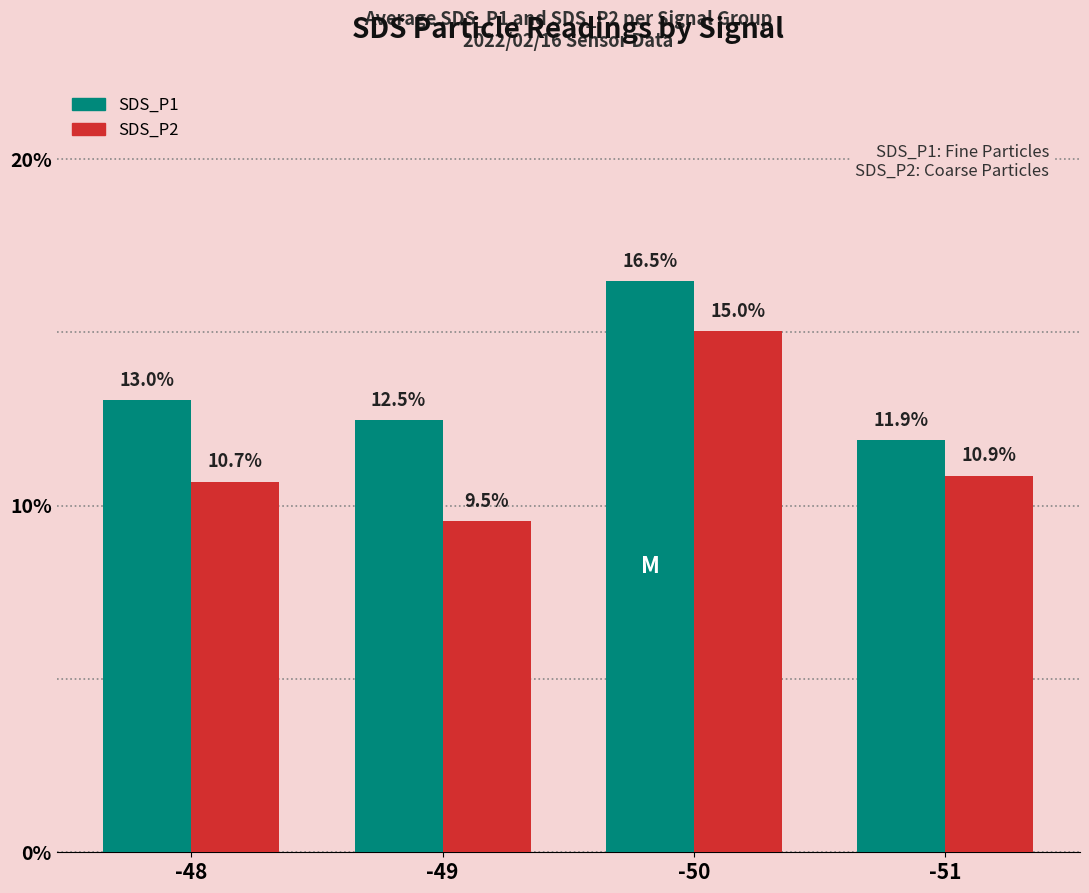

At -48, list the series in order from largest to smallest.

SDS_P1, SDS_P2